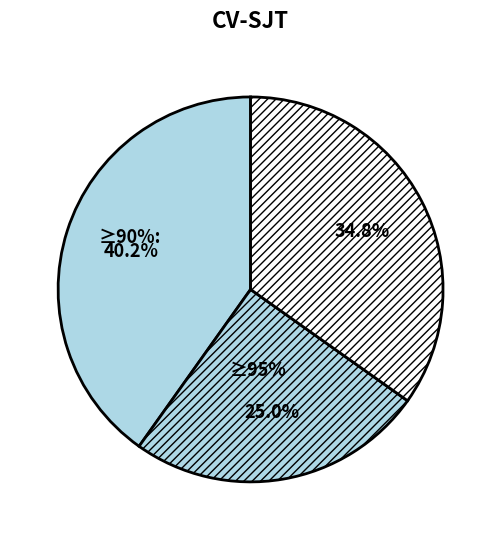

The 12 slice represents 1% of the pie. True or false?

False